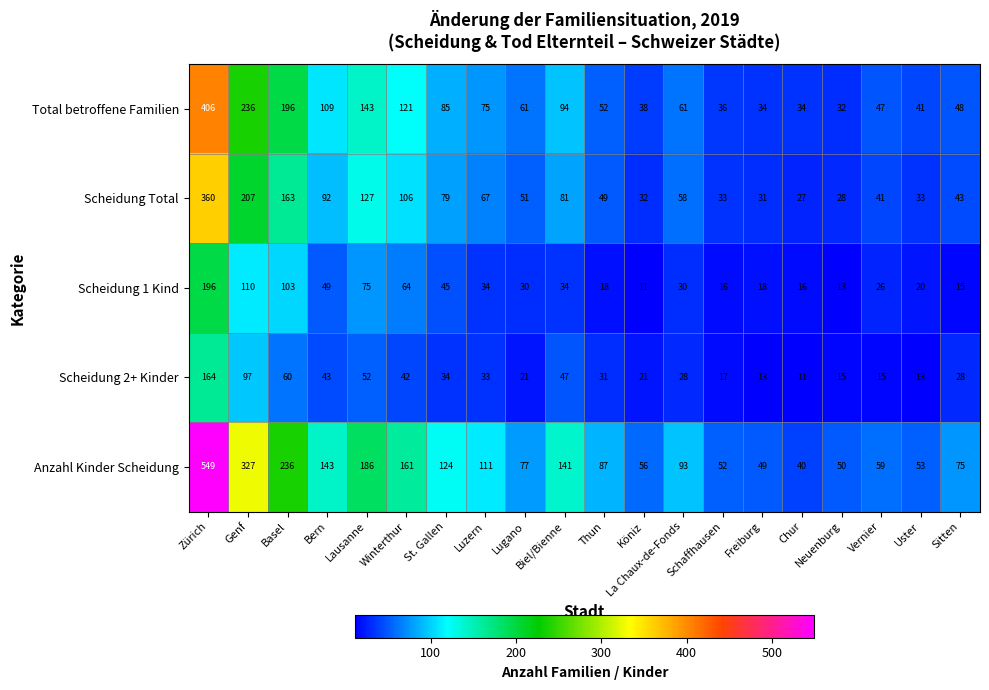

At which category is the sum across all series the highest?

Zürich